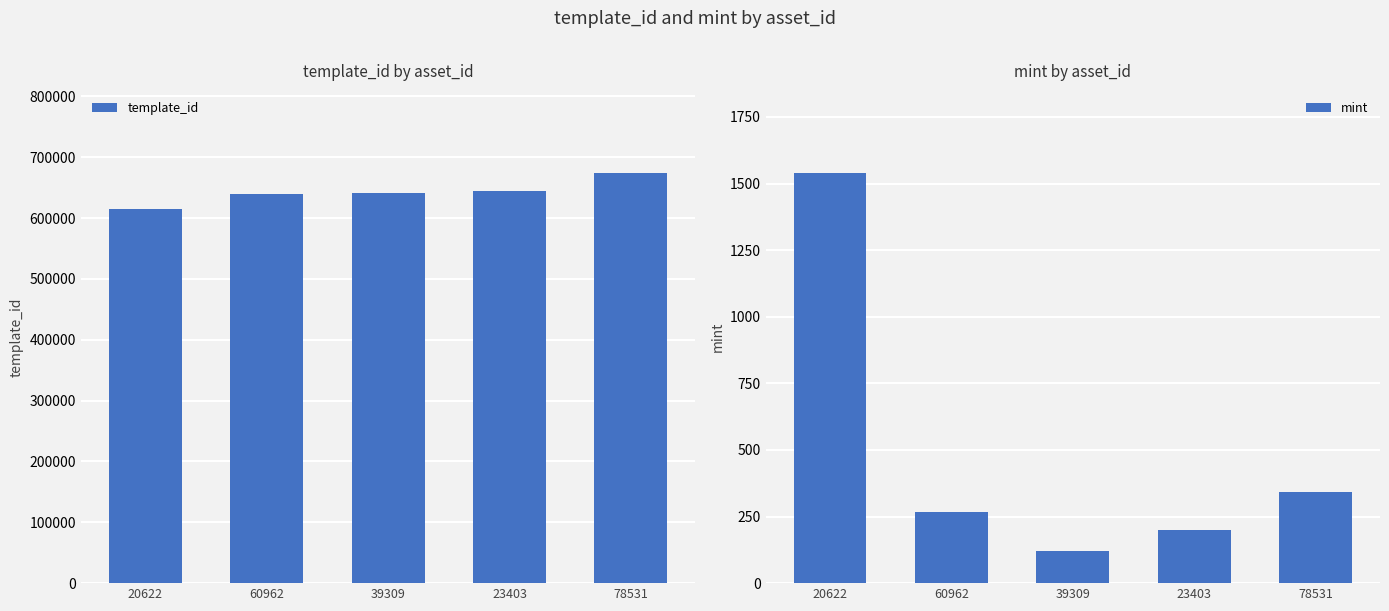

Where is mint nearest to the value 829?

78531